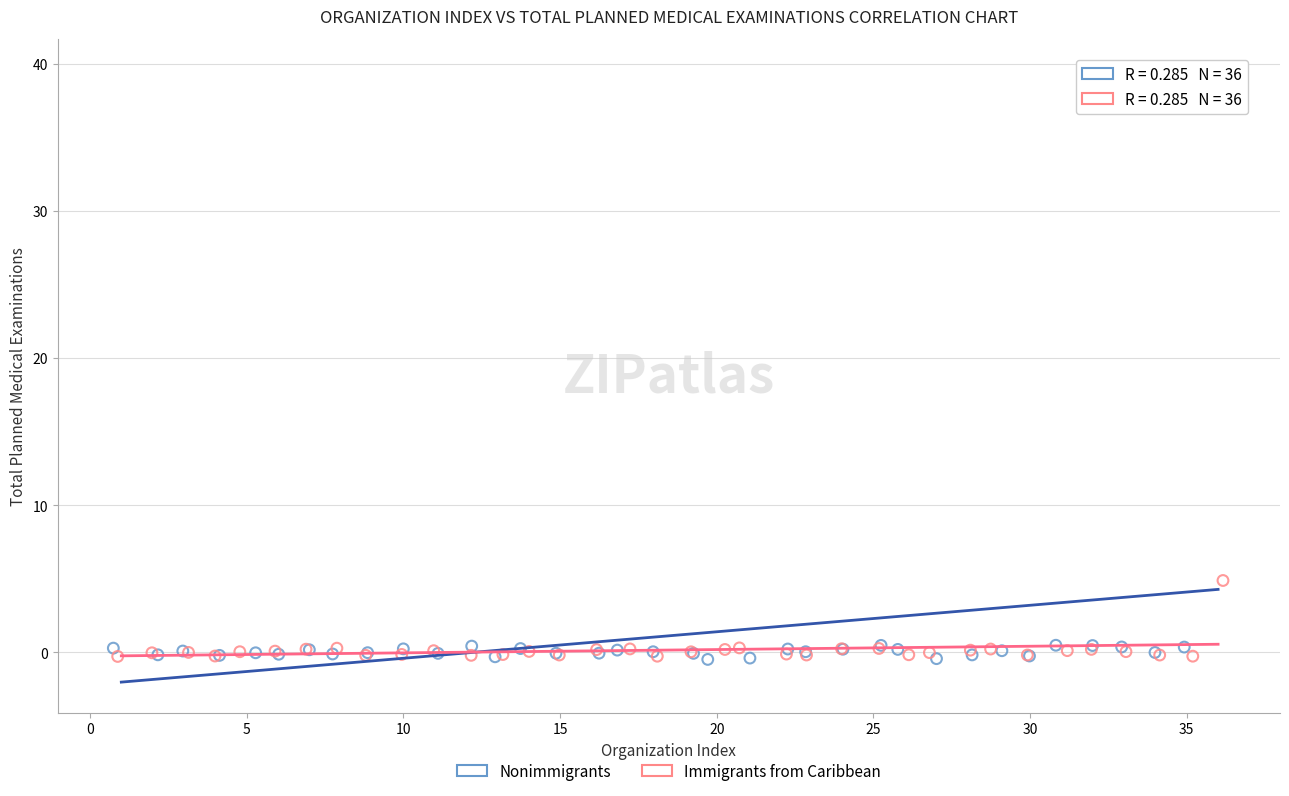

What are all the series names shown in the legend?

Nonimmigrants, Immigrants from Caribbean